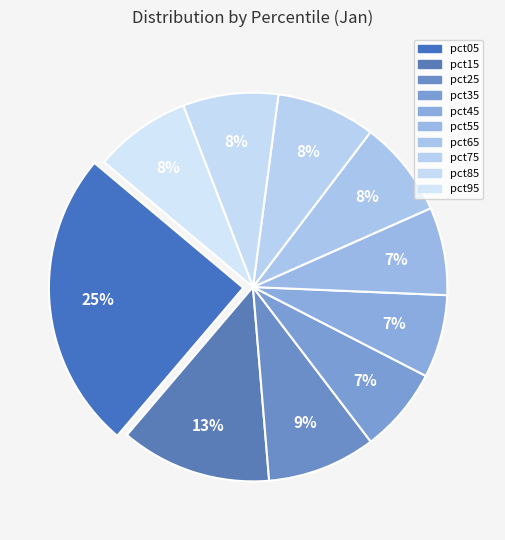

Which category has the biggest portion of the pie?

pct05